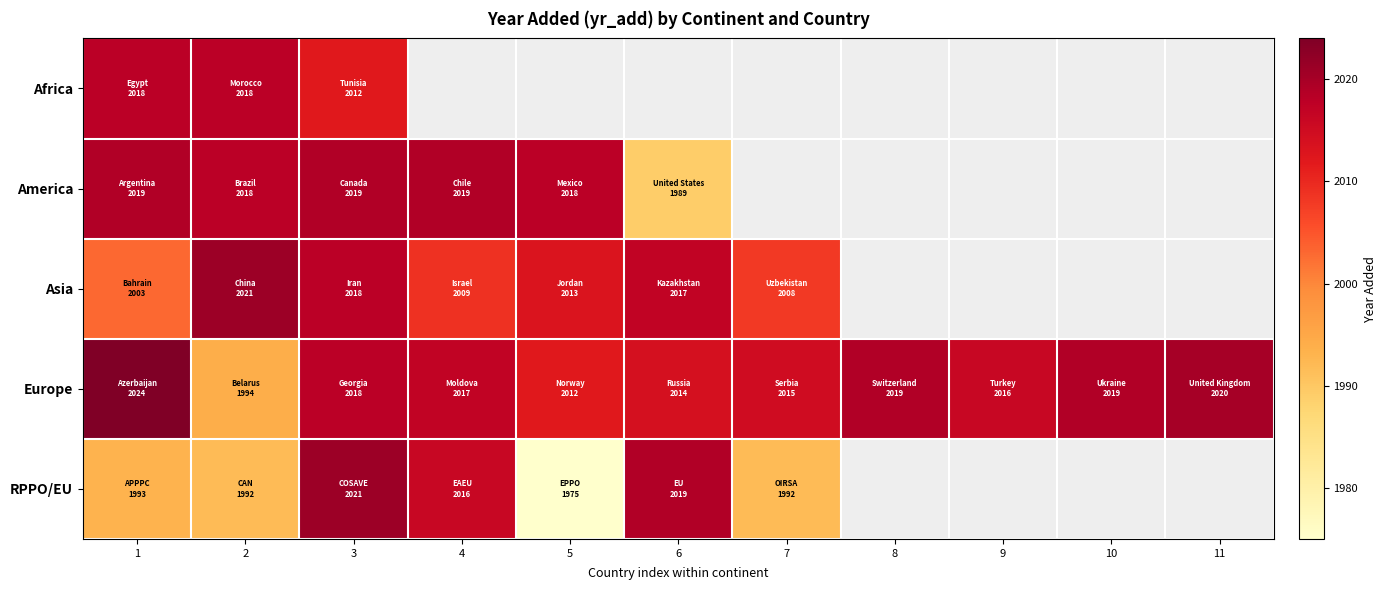

At how many categories does at least one series exceed 1997?

11